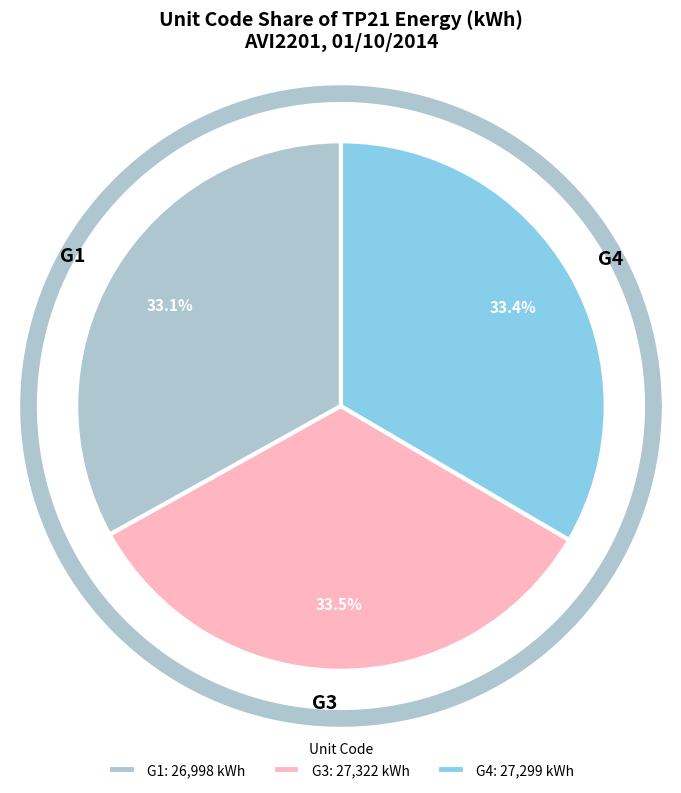

Is there any slice that represents more than half of the pie?

No